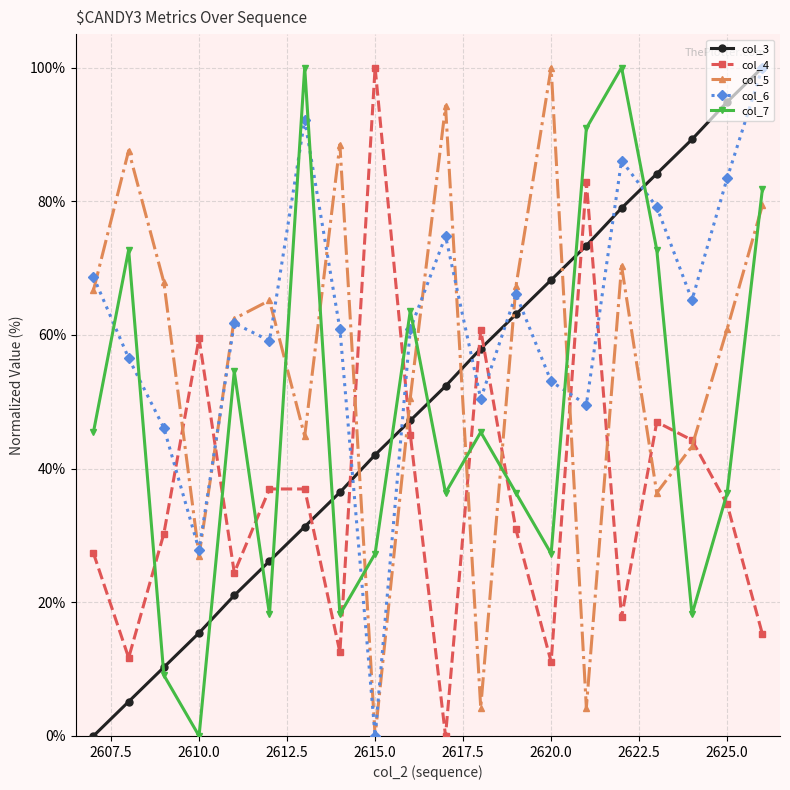

What is the difference between the second highest and minimum values in the col_3 series?

94.9